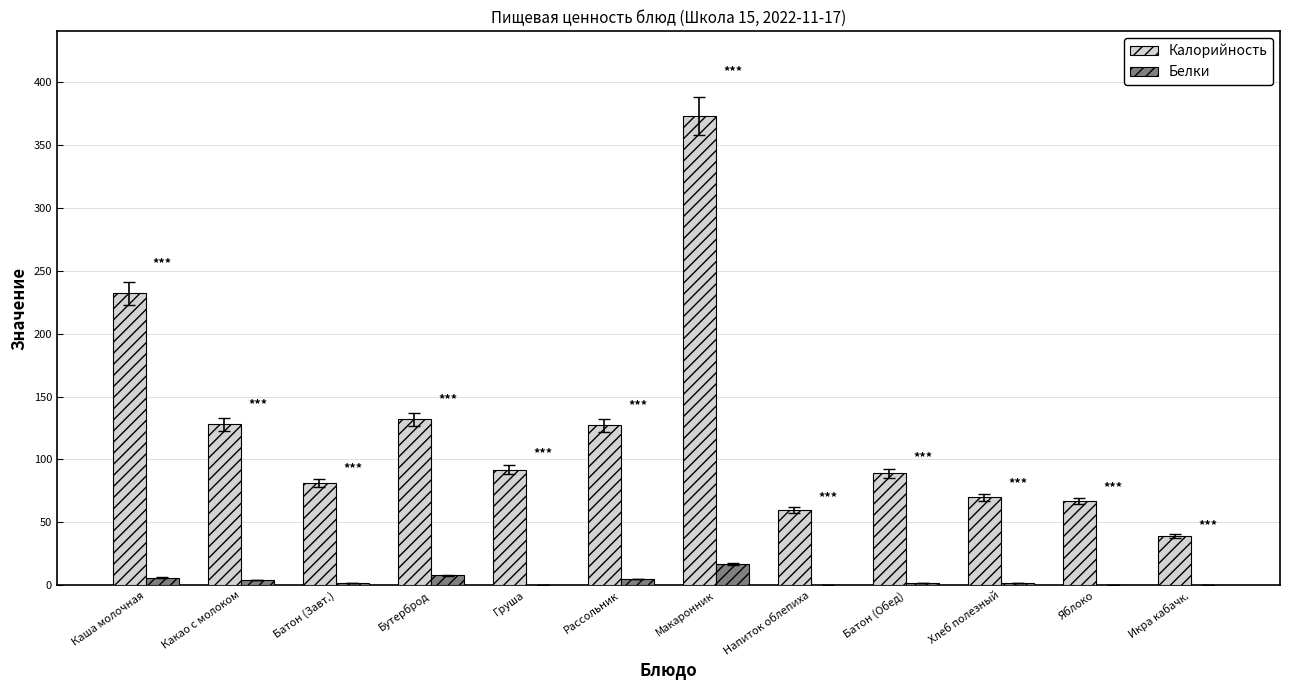

The value of Калорийность at Батон (Завт.) is 23. True or false?

False